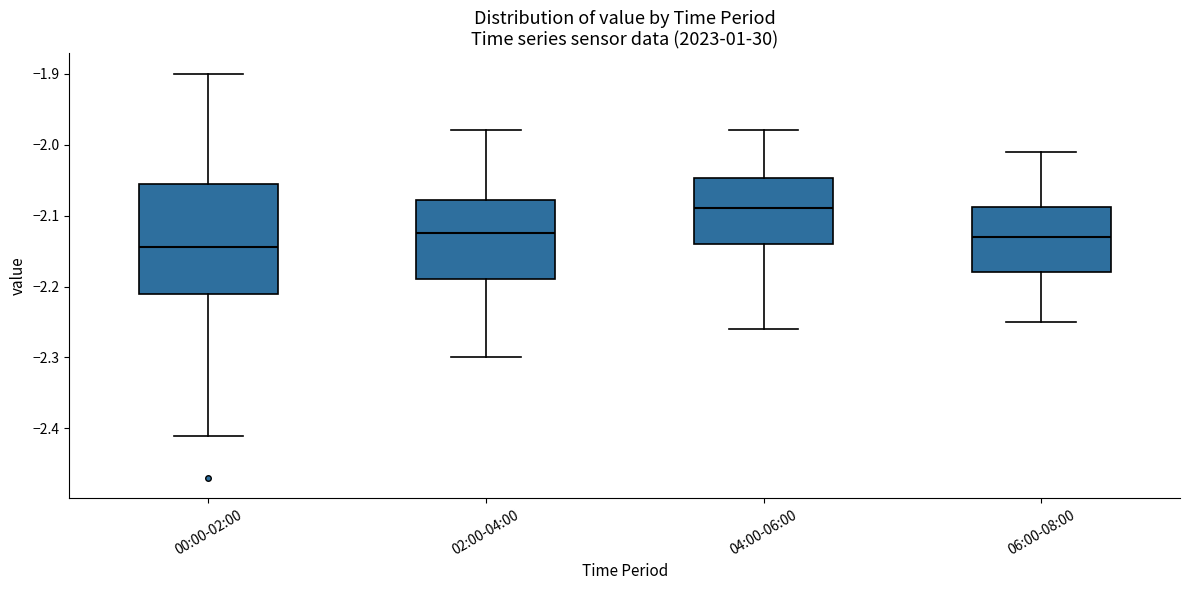

Where does the lower whisker of the box for 02:00-04:00 end on the y-axis? The values are not printed on the chart, so give them approximately, as read against the axis.

-2.30